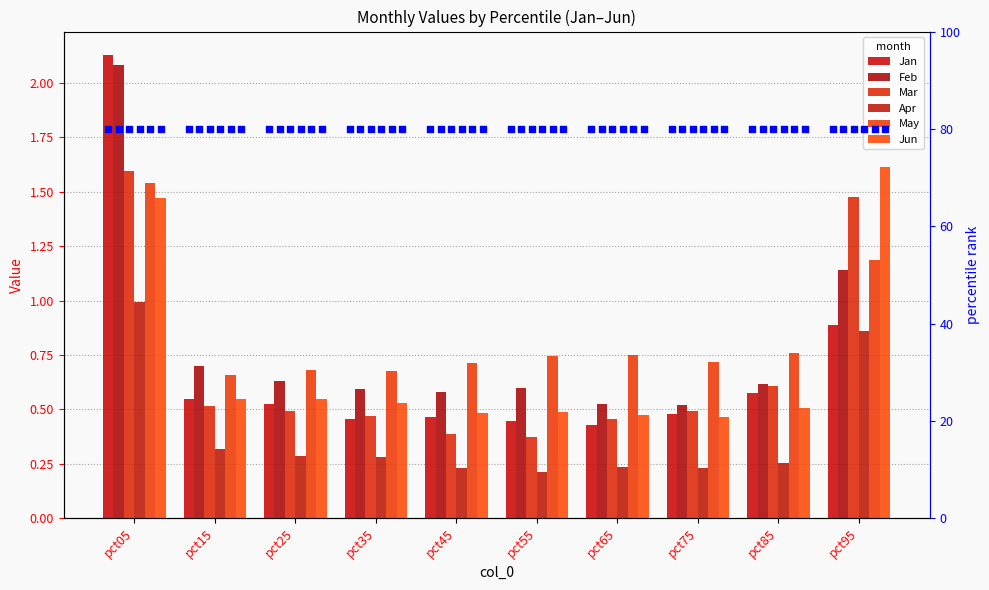

At which category is the sum across all series the highest?

pct05